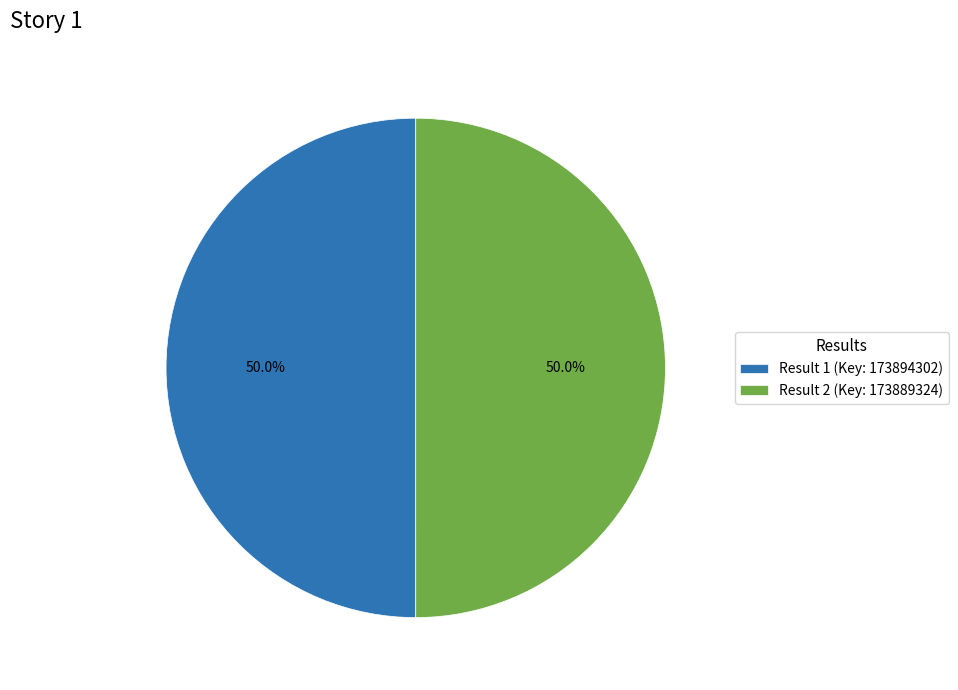

What is the ratio of the value at Result 2 (Key: 173889324) to the value at Result 1 (Key: 173894302)?

1.0